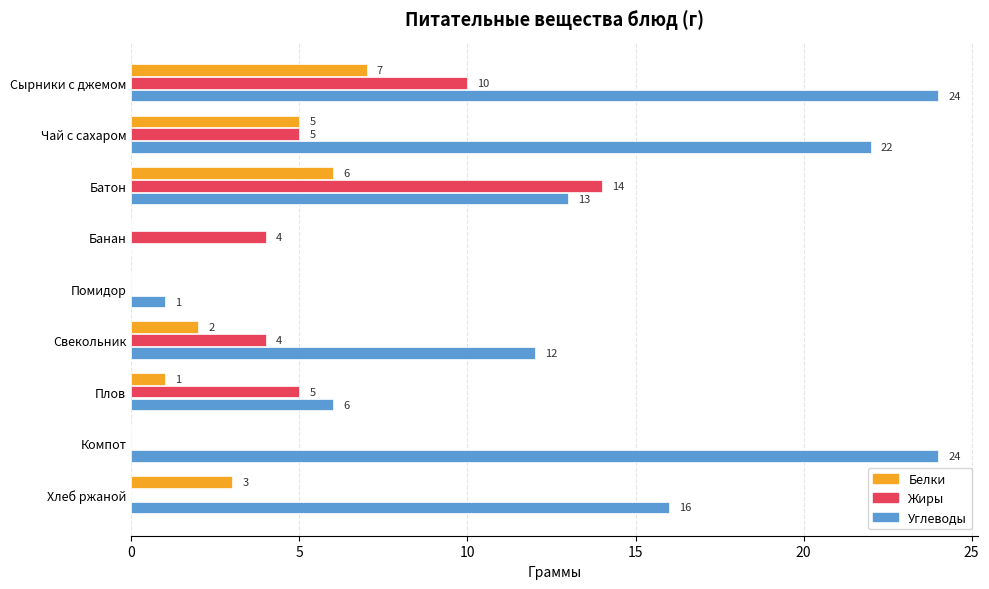

What is the highest value of the Белки series?

7